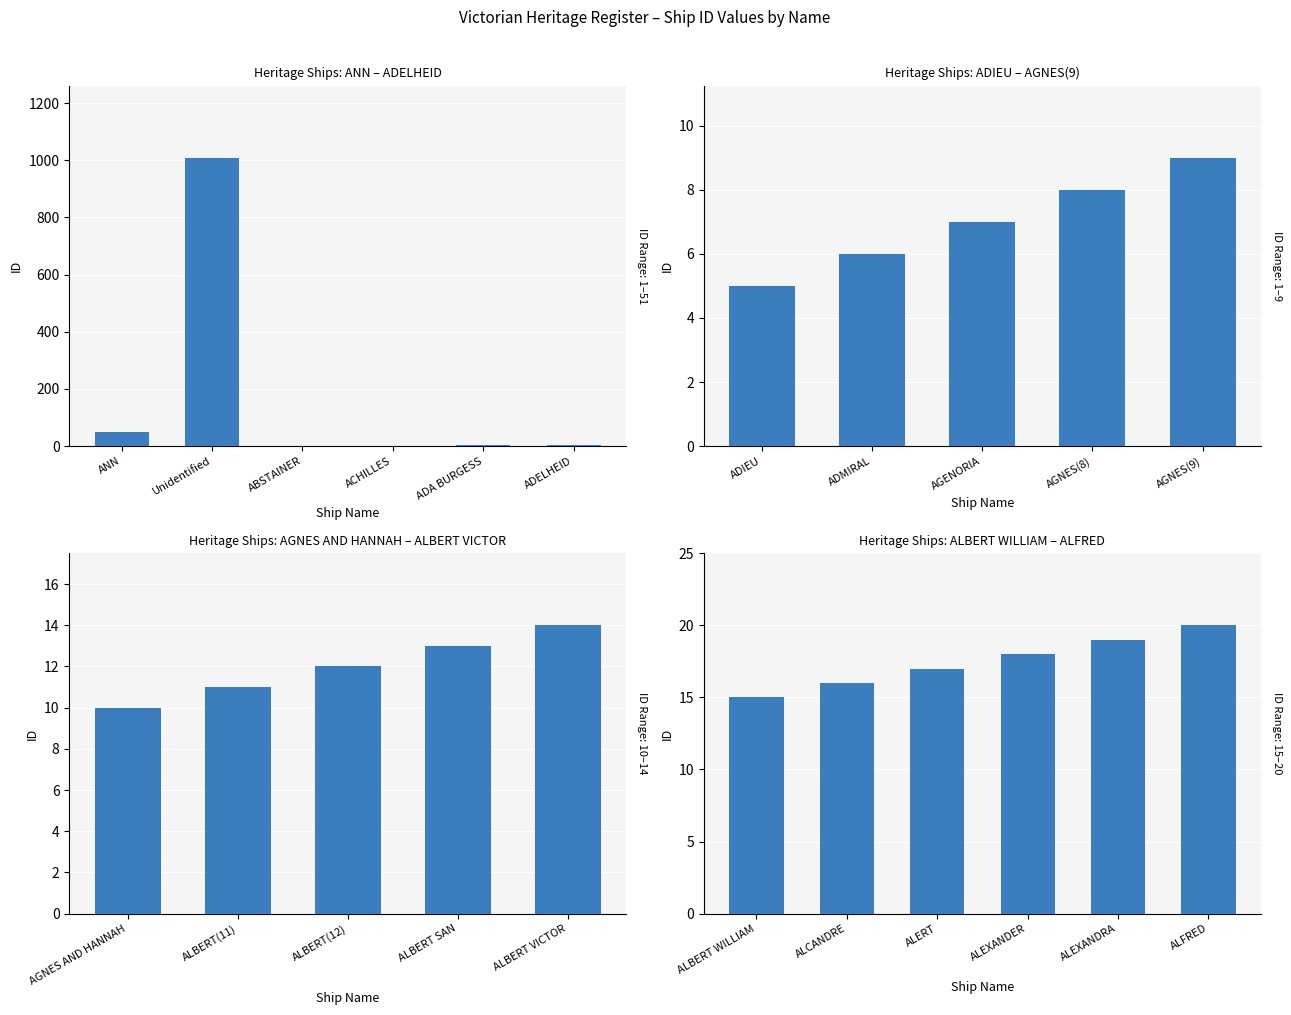

Reading left to right, transcribe all the data shown in this chart.

ANN=51	Unidentified=1009	ABSTAINER=1	ACHILLES=2	ADA BURGESS=3	ADELHEID=4	ADIEU=5	ADMIRAL=6	AGENORIA=7	AGNES(8)=8	AGNES(9)=9	AGNES AND HANNAH=10	ALBERT(11)=11	ALBERT(12)=12	ALBERT SAN=13	ALBERT VICTOR=14	ALBERT WILLIAM=15	ALCANDRE=16	ALERT=17	ALEXANDER=18	ALEXANDRA=19	ALFRED=20